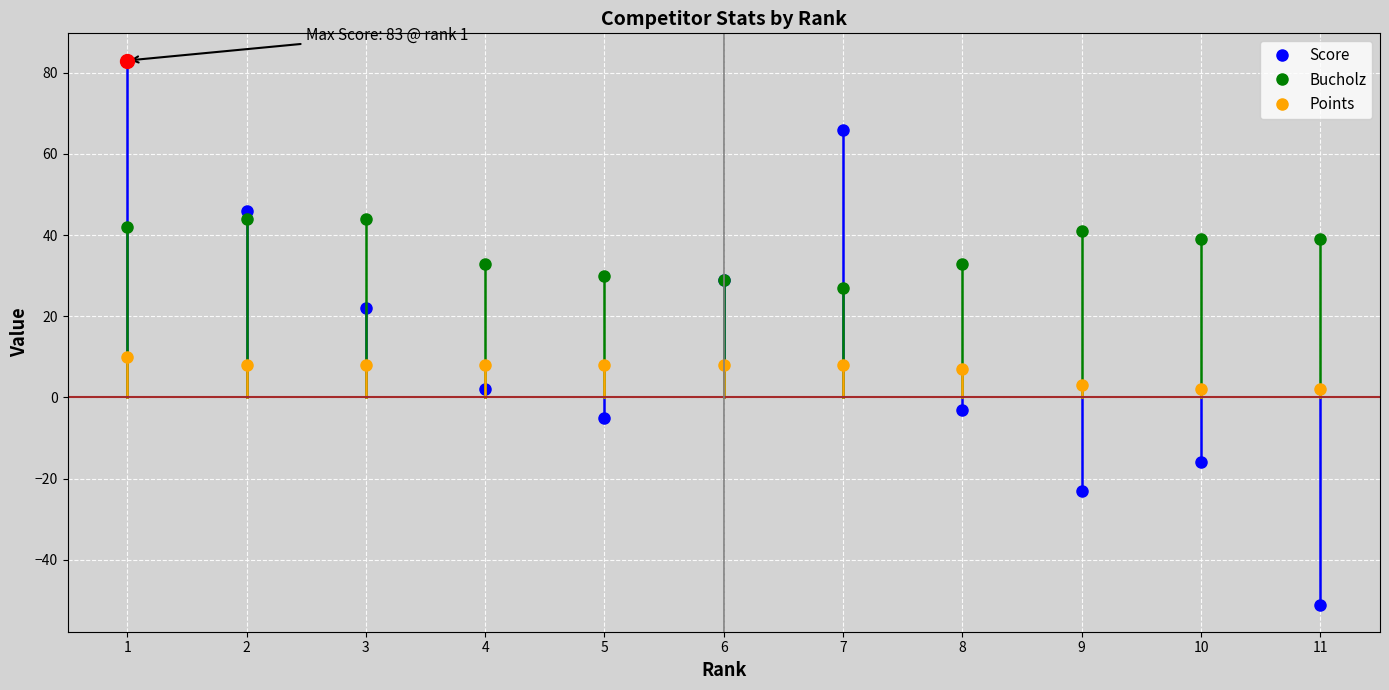

Which series has the widest spread of values?

Score